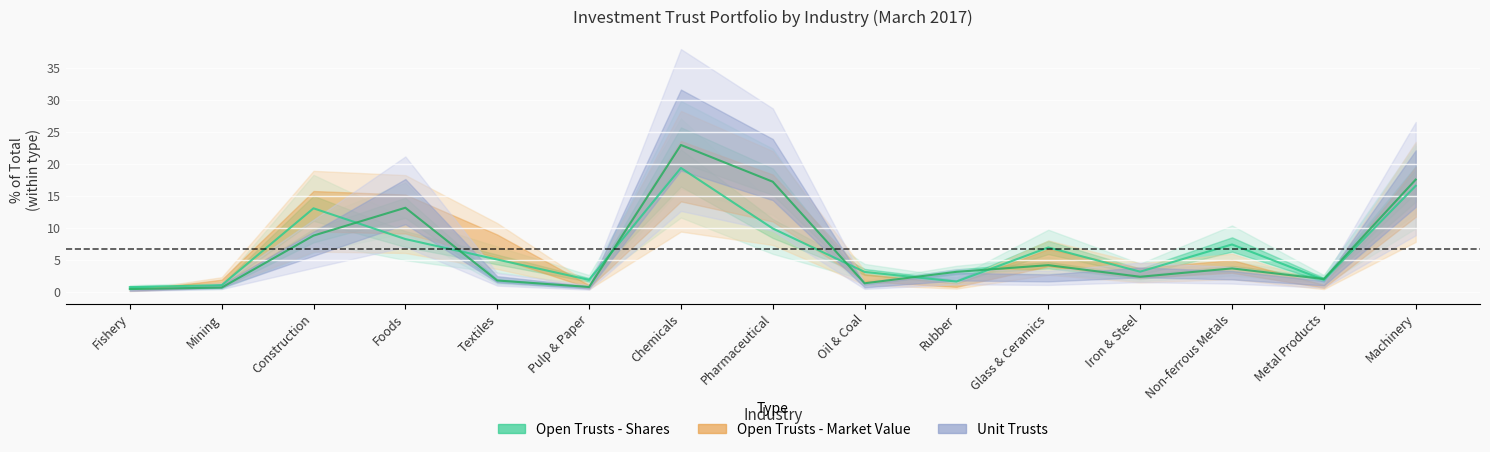

At which category is the sum across all series the highest?

Chemicals